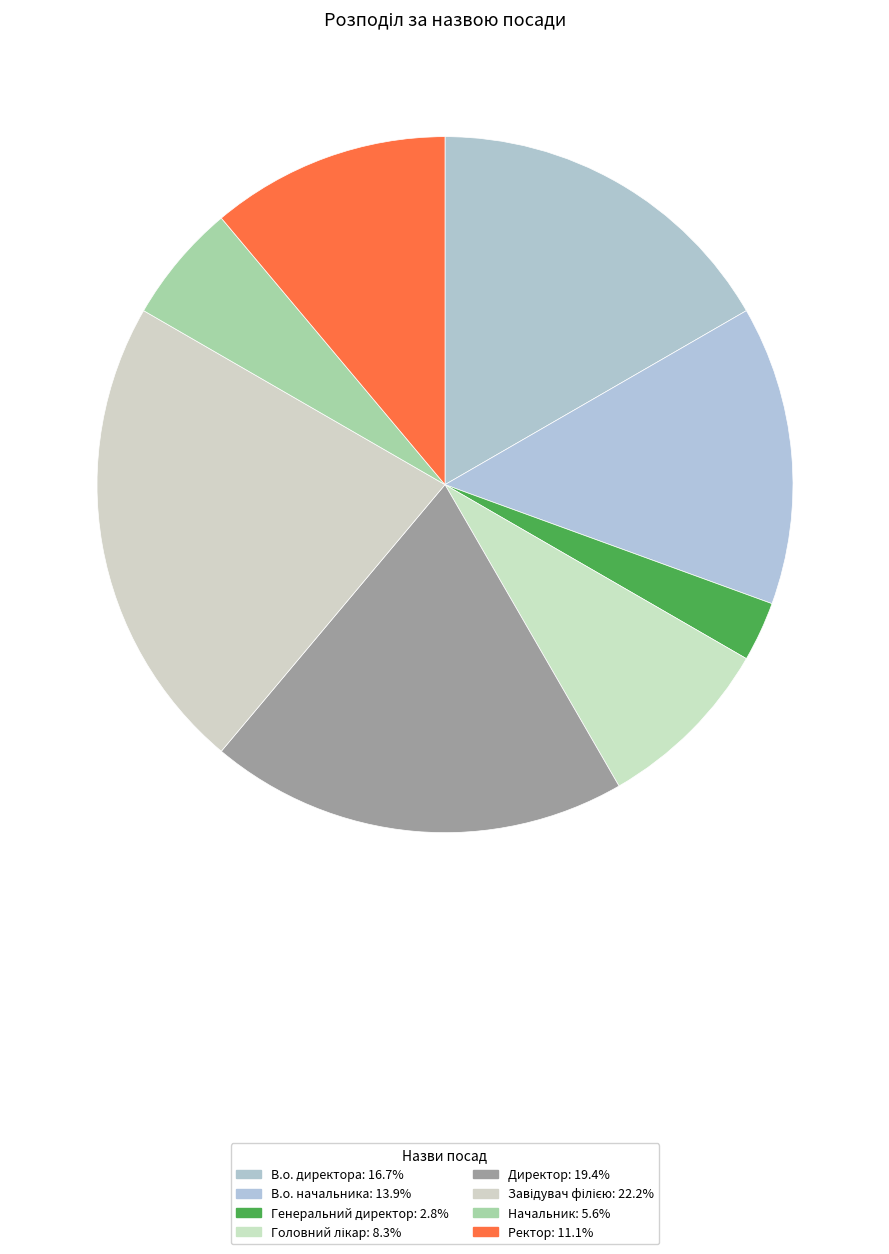

The Директор slice represents 19% of the pie. True or false?

True